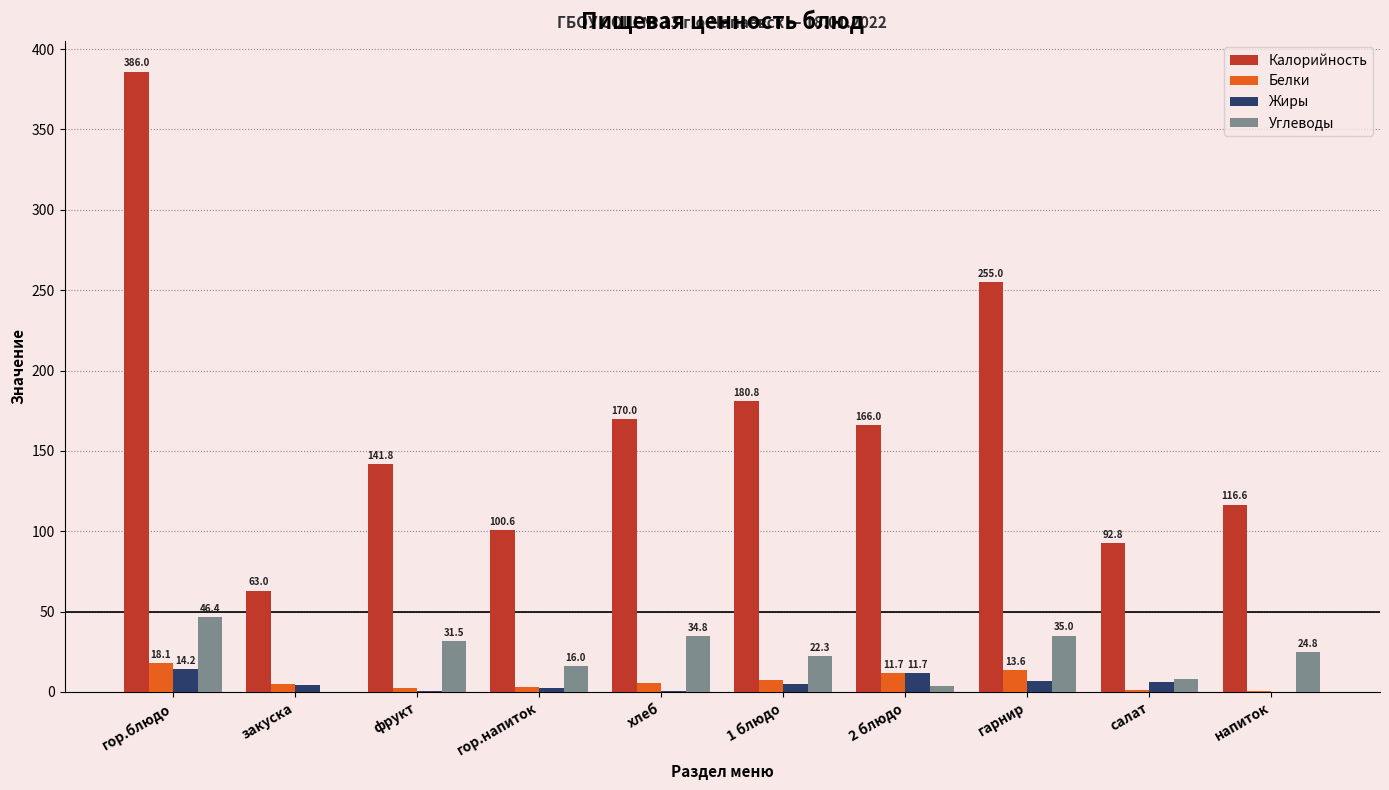

What is the maximum value shown in the chart?

386.0